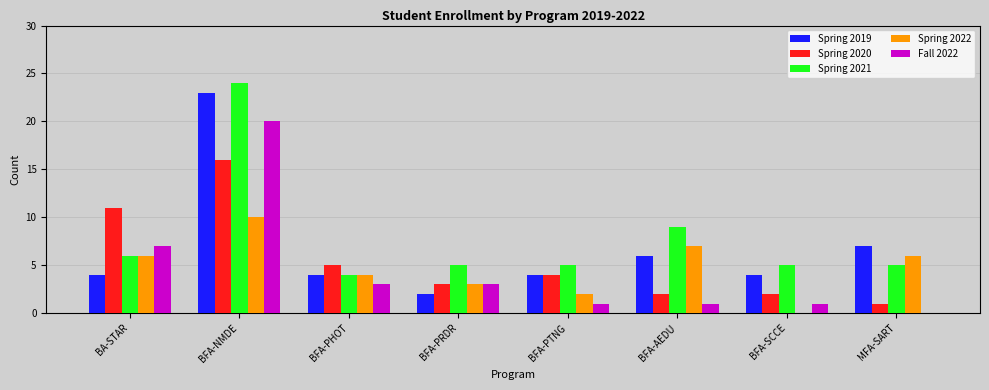

What are all the series names shown in the legend?

Spring 2019, Spring 2020, Spring 2021, Spring 2022, Fall 2022